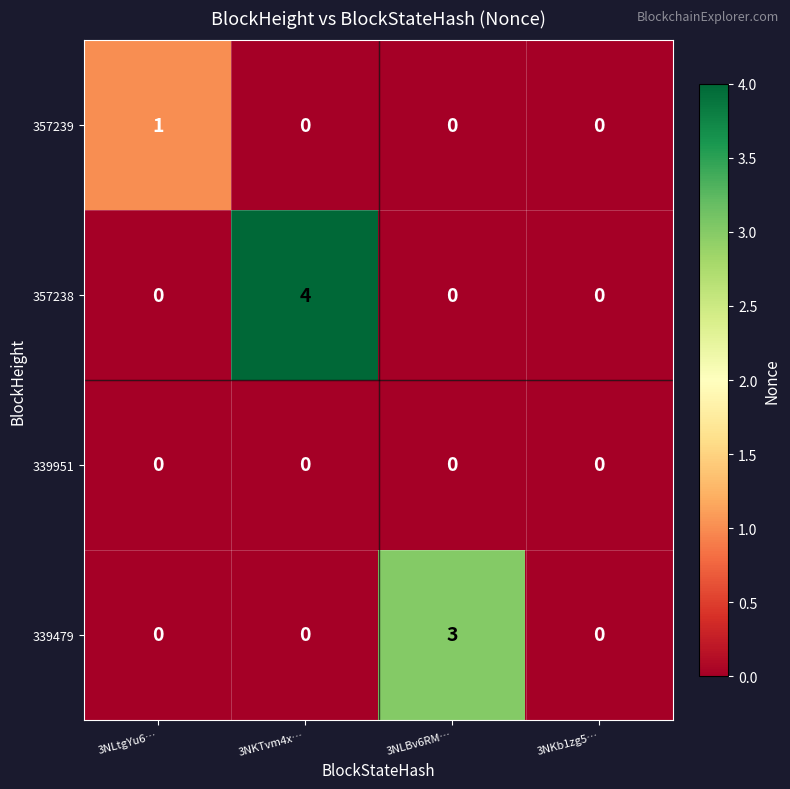

At how many categories does at least one series exceed 2?

2